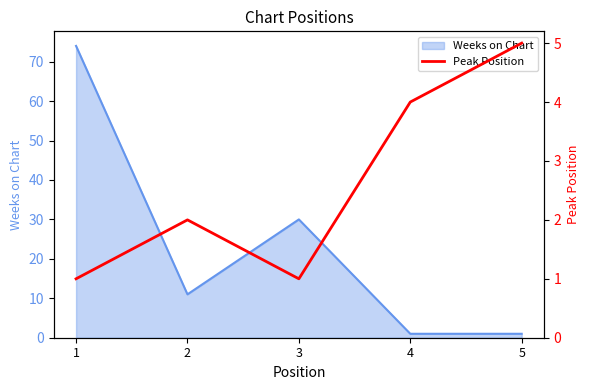

How many values are between 1 and 4?

4